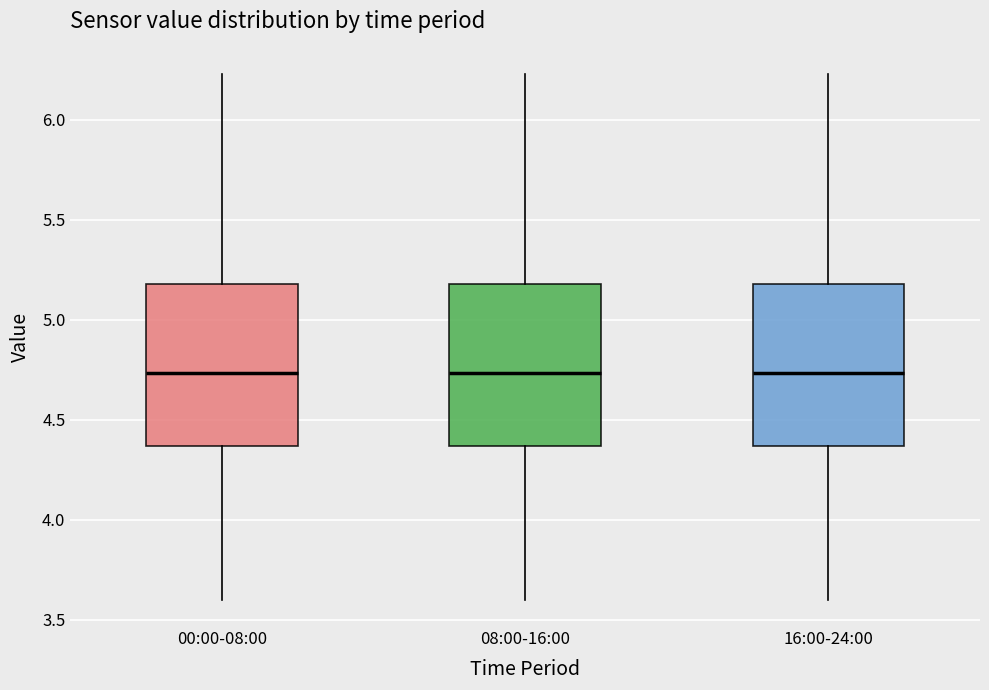

Reading left to right, read every box against the y-axis: the position of its median line, the range the box covers, and the ends of its whiskers. The values are not printed on the chart, so give them approximately, as read against the axis.

00:00-08:00: median 4.75, box 4.35 to 5.20, whiskers 3.60 to 6.25
08:00-16:00: median 4.75, box 4.35 to 5.20, whiskers 3.60 to 6.25
16:00-24:00: median 4.75, box 4.35 to 5.20, whiskers 3.60 to 6.25